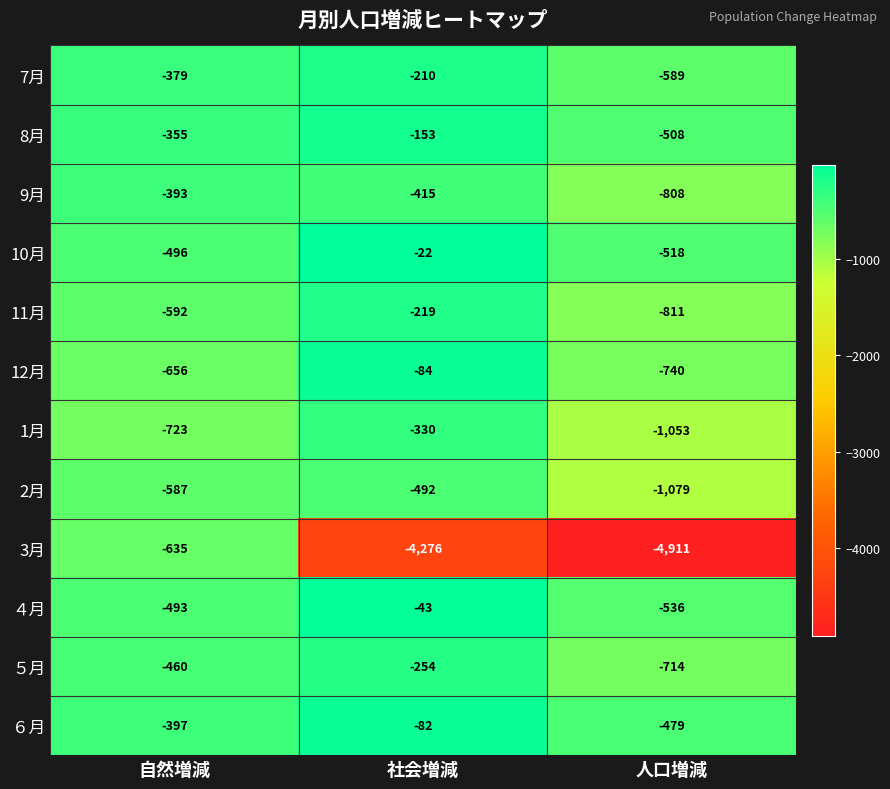

The ５月 series shows -460 at 自然増減. True or false?

True